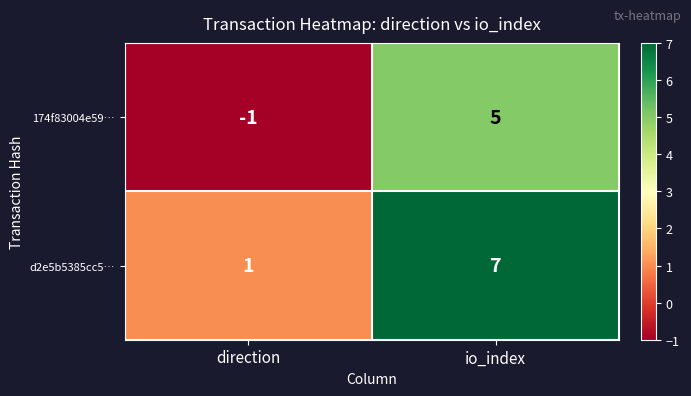

Is it true that 174f83004e59… equals -1 at direction?

True